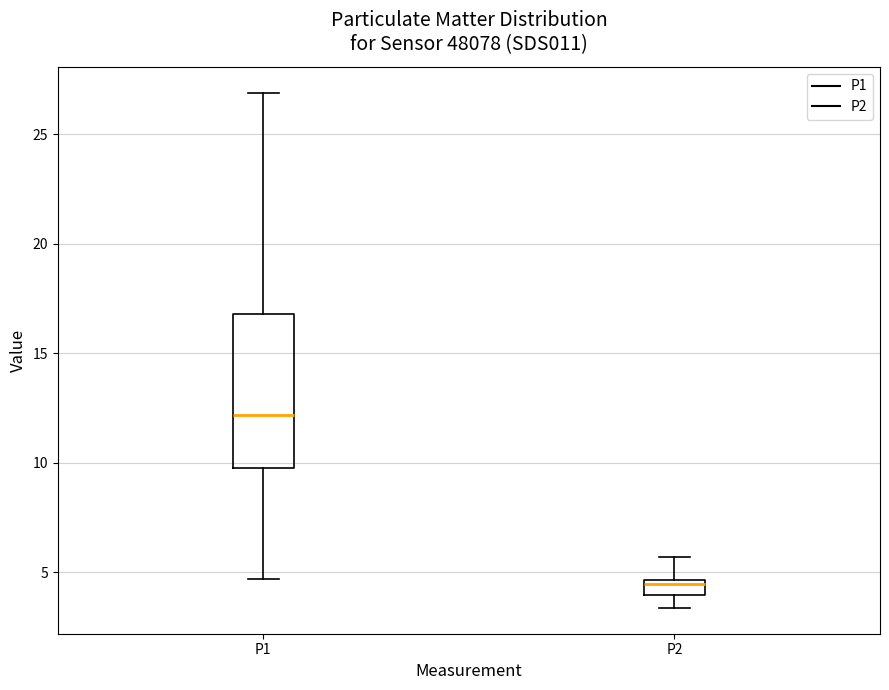

Where is the upper edge of the box for P2 on the y-axis? The values are not printed on the chart, so give them approximately, as read against the axis.

4.5